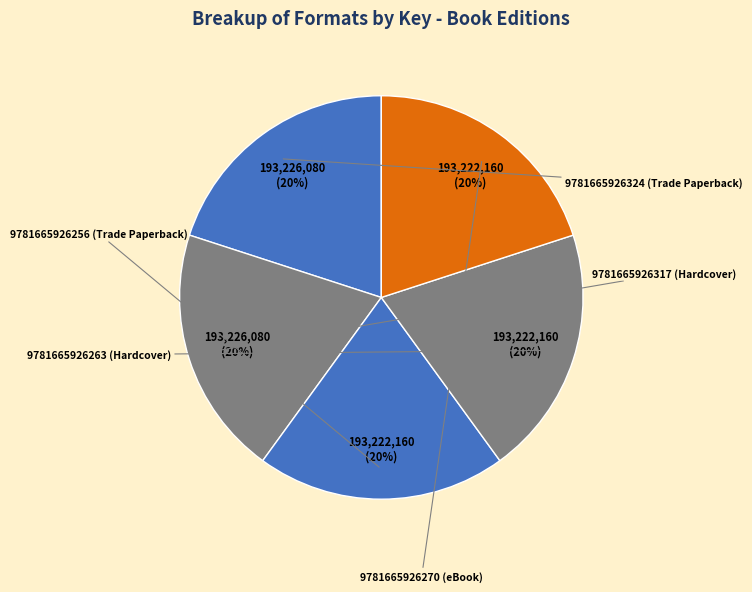

To the nearest percent, what is the combined percentage of 9781665926256 (Trade Paperback) and 9781665926270 (eBook)?

40%